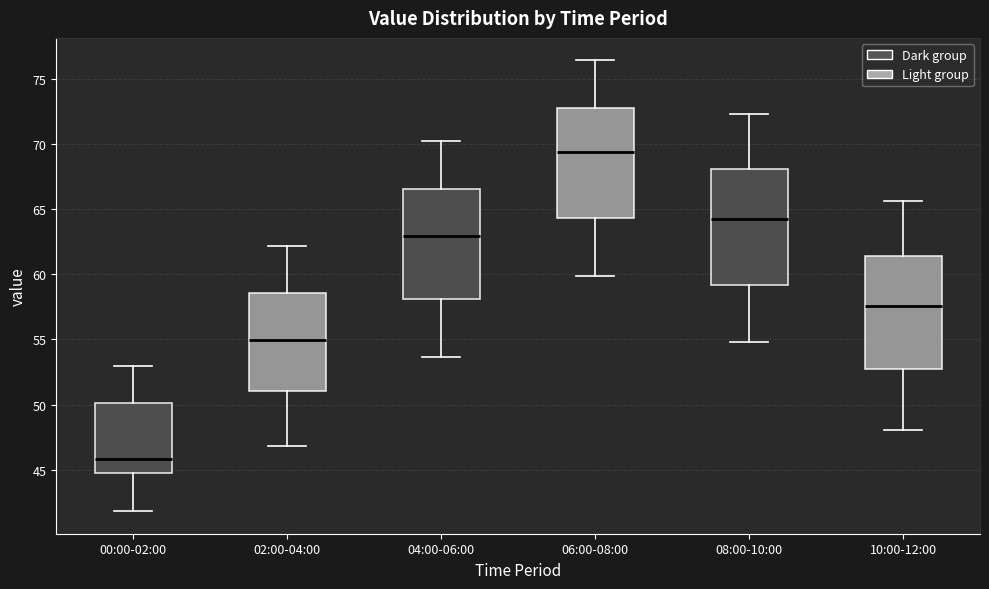

Reading left to right, read every box against the y-axis: the position of its median line, the range the box covers, and the ends of its whiskers. The values are not printed on the chart, so give them approximately, as read against the axis.

00:00-02:00: median 46.0, box 45.0 to 50.0, whiskers 42.0 to 53.0
02:00-04:00: median 55.0, box 51.0 to 58.5, whiskers 47.0 to 62.0
04:00-06:00: median 63.0, box 58.0 to 66.5, whiskers 53.5 to 70.0
06:00-08:00: median 69.5, box 64.5 to 73.0, whiskers 60.0 to 76.5
08:00-10:00: median 64.5, box 59.0 to 68.0, whiskers 55.0 to 72.5
10:00-12:00: median 57.5, box 52.5 to 61.5, whiskers 48.0 to 65.5